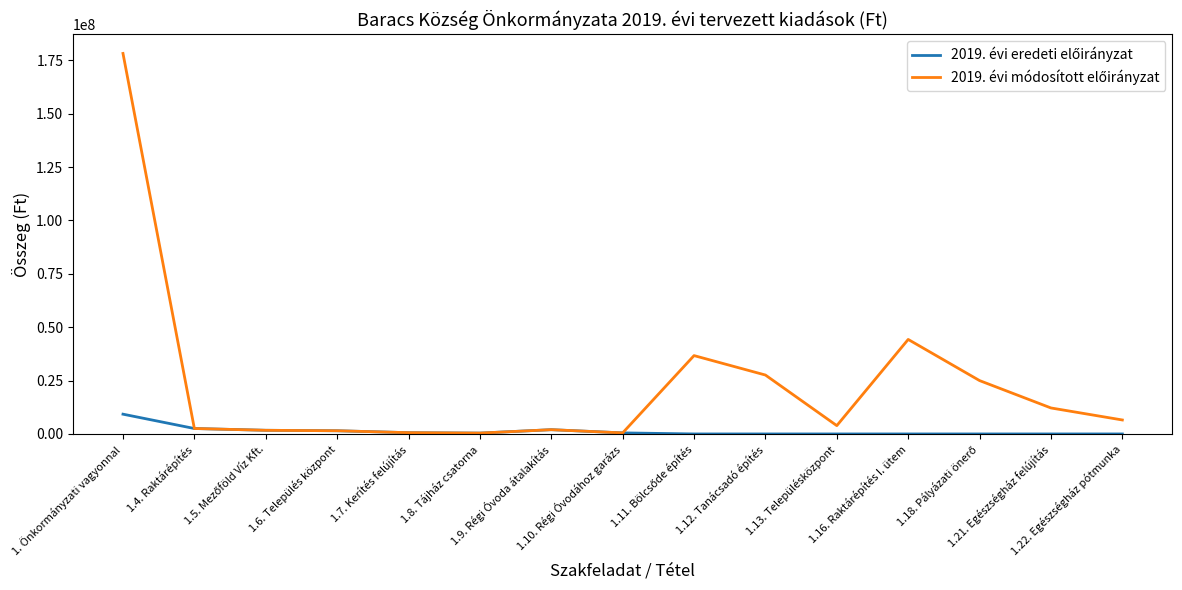

How many lines are shown in the chart?

2